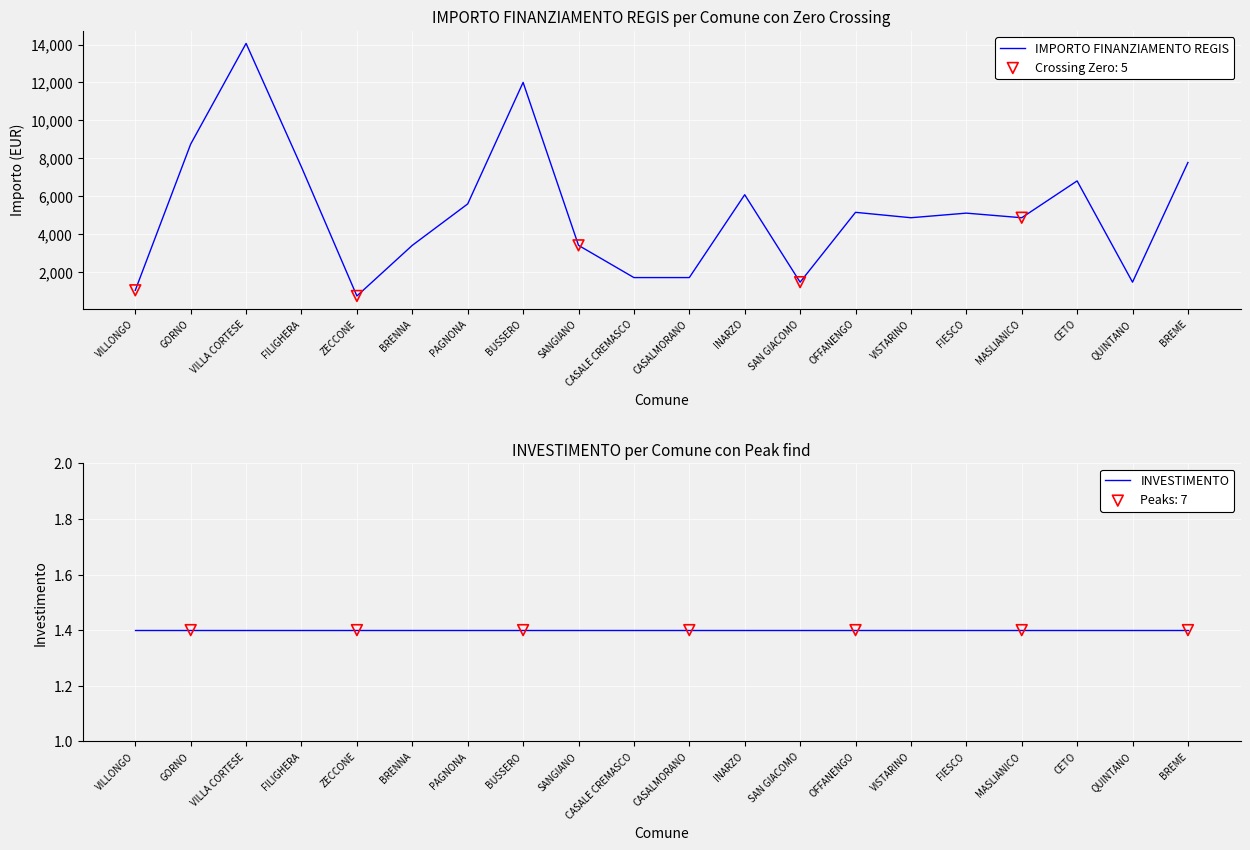

Which series has the largest total across all categories?

IMPORTO FINANZIAMENTO REGIS